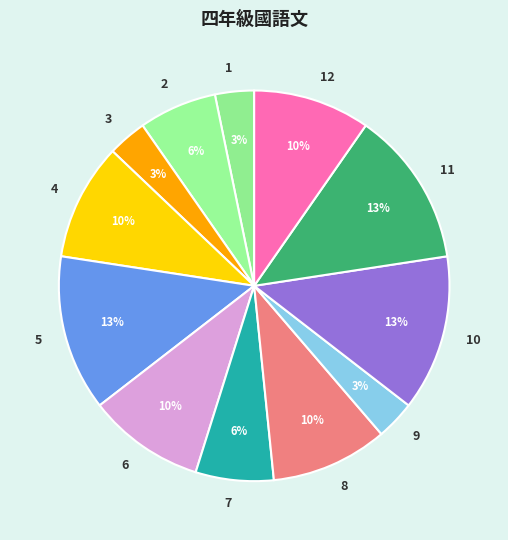

The 9 slice represents 3% of the pie. True or false?

True